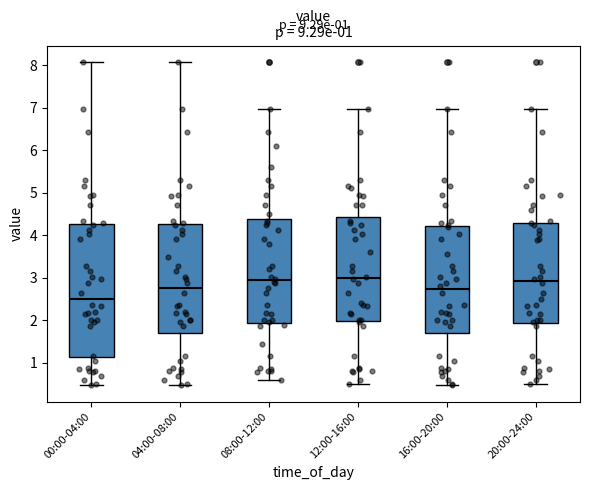

Which box is the tallest, from its lower edge to its upper edge?

00:00-04:00